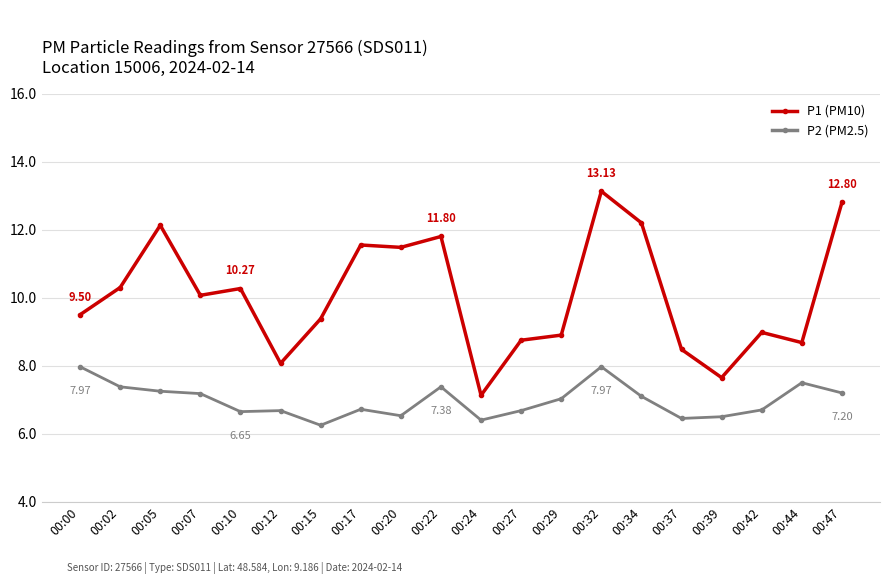

Does the chart have visible grid lines?

Yes